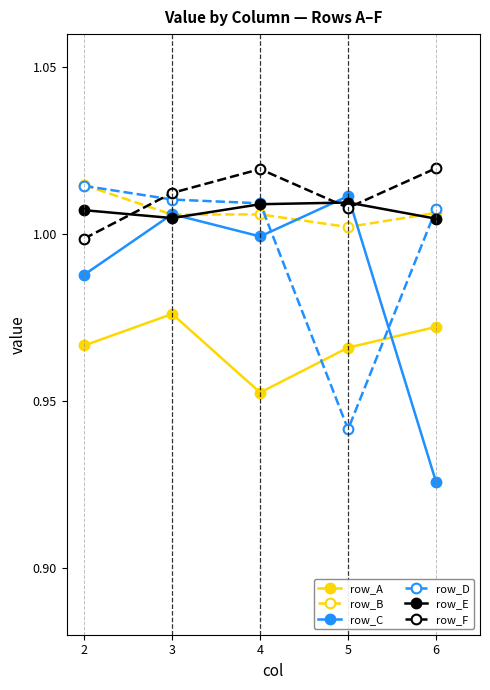

The row_B series shows 0.7 at 5. True or false?

False